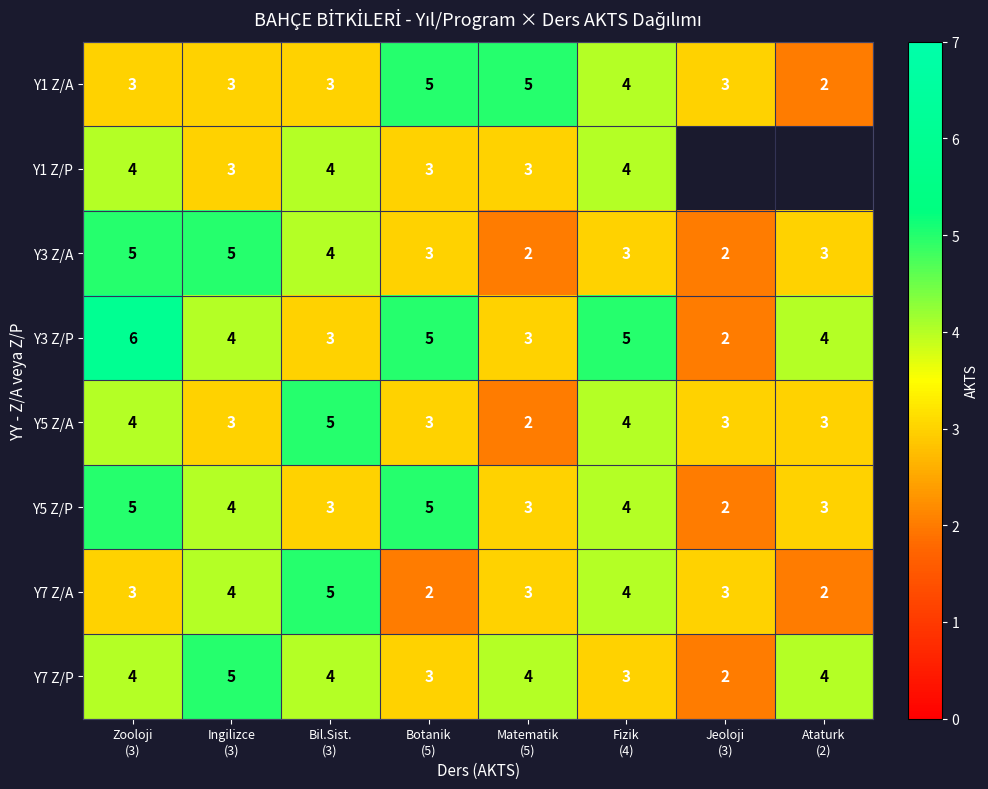

How many Y7 Z/A values are between 3 and 4?

5